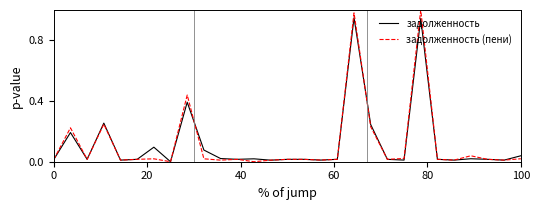

List the series in order of their peak value, highest first.

задолженность (пени), задолженность